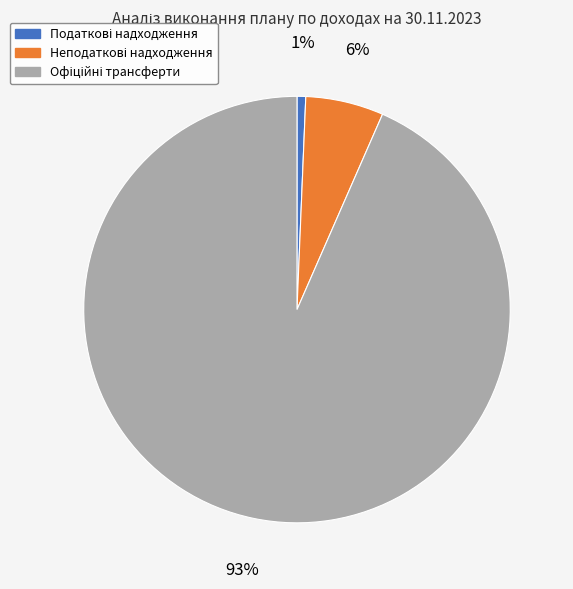

To the nearest percent, what is the average slice percentage?

33%